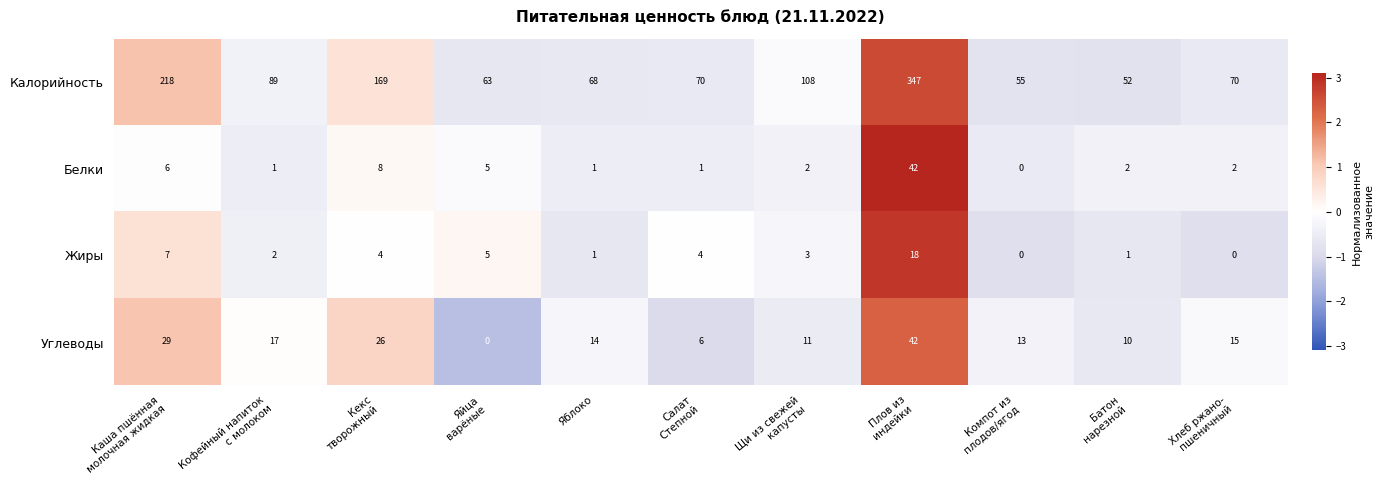

What is the maximum value shown in the chart?

347